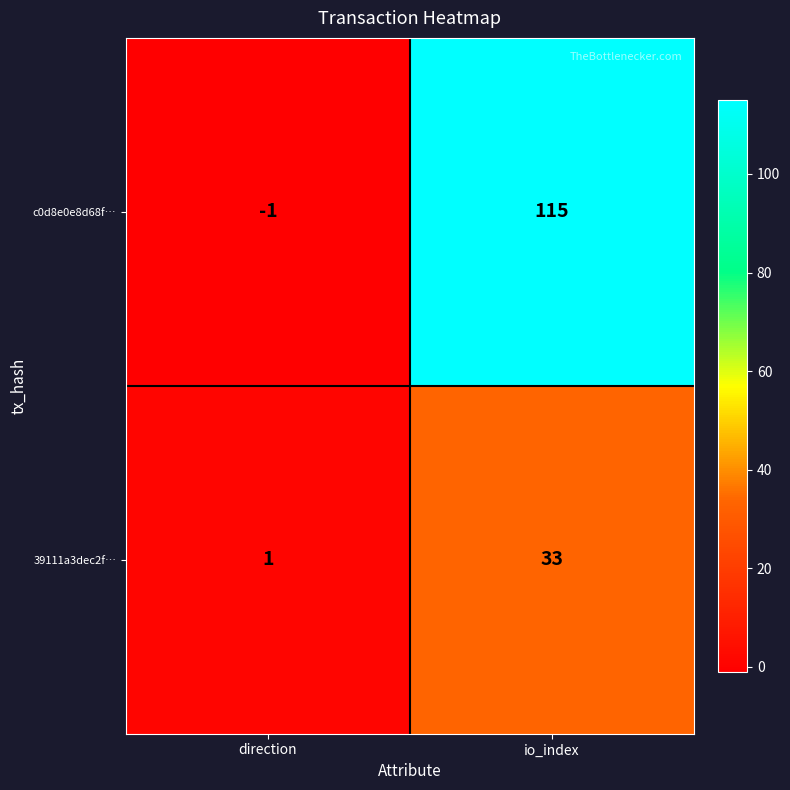

Reading left to right, list all the values displayed in this chart.

c0d8e0e8d68f…: direction=-1	io_index=115
39111a3dec2f…: direction=1	io_index=33